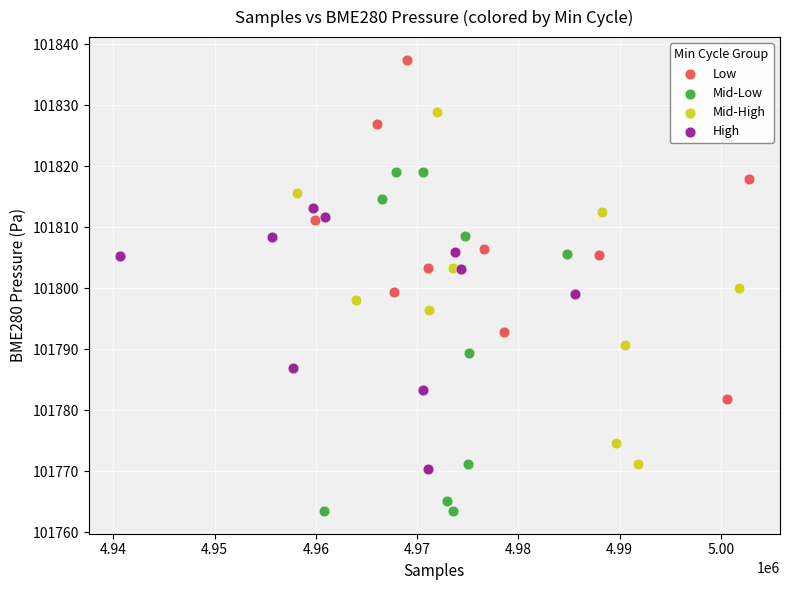

What are all the series names shown in the legend?

Low, Mid-Low, Mid-High, High